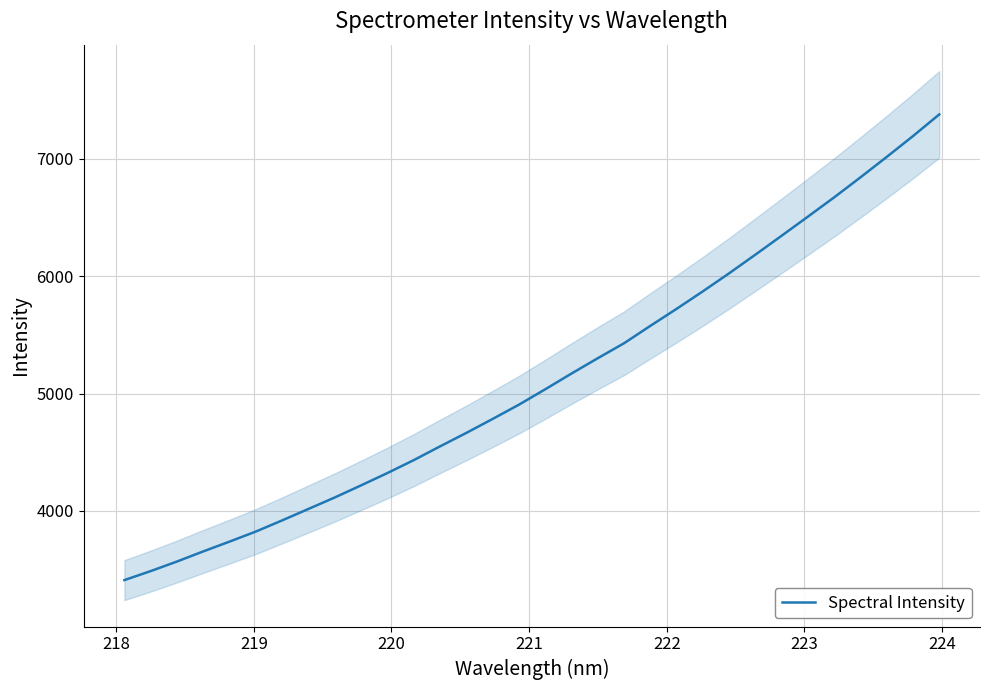

Does the chart have visible grid lines?

Yes